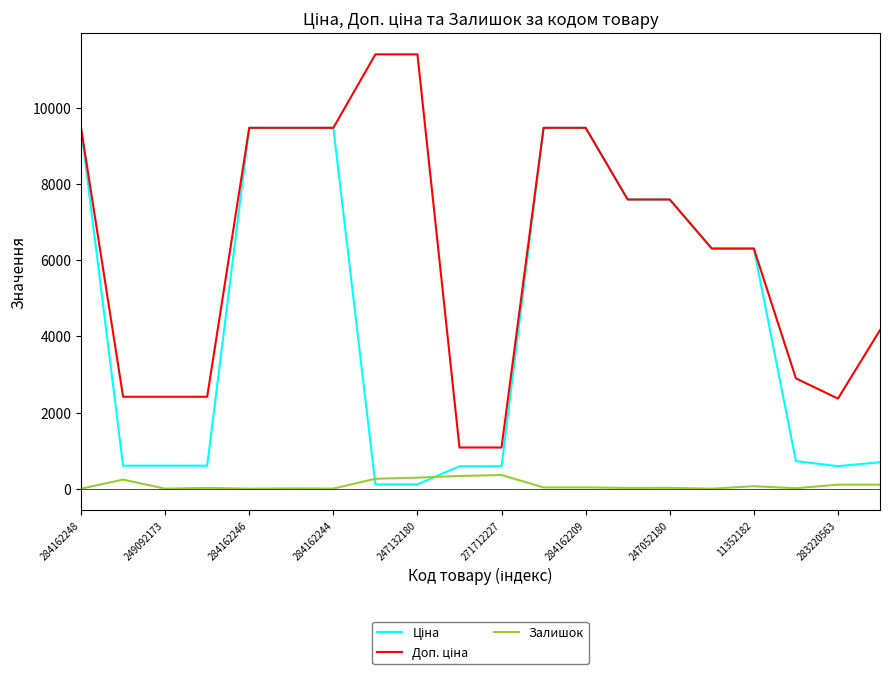

What is the greatest value displayed?

11410.0